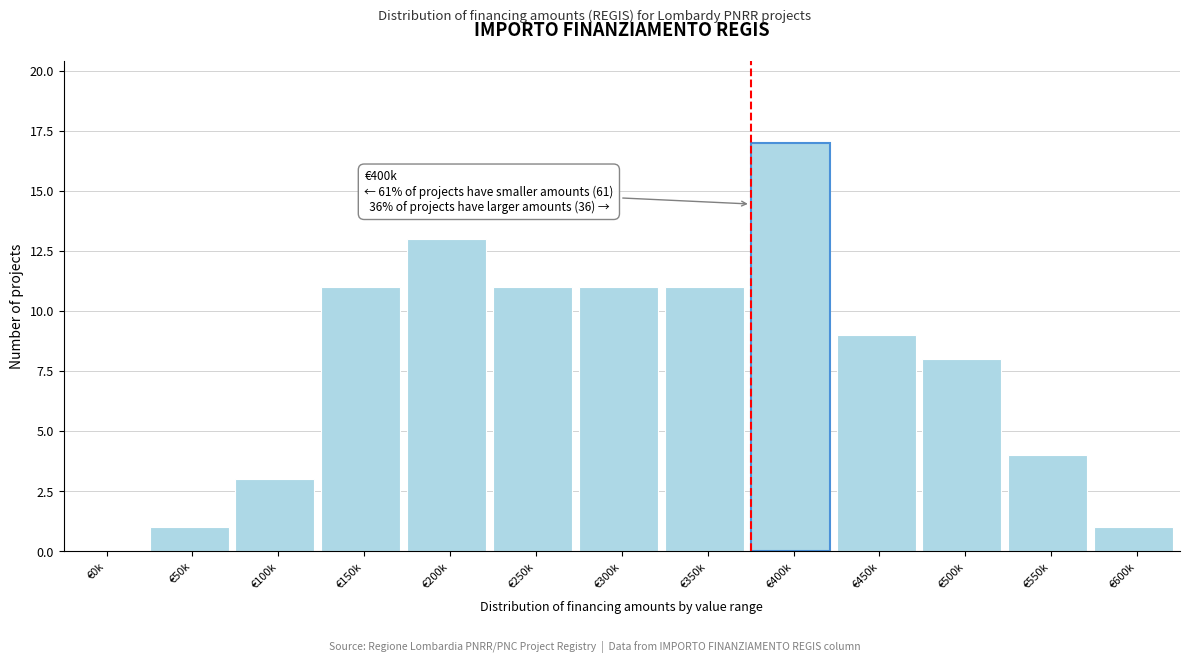

Reading left to right, extract all data points from this chart.

€0k=0	€50k=1	€100k=3	€150k=11	€200k=13	€250k=11	€300k=11	€350k=11	€400k=17	€450k=9	€500k=8	€550k=4	€600k=1